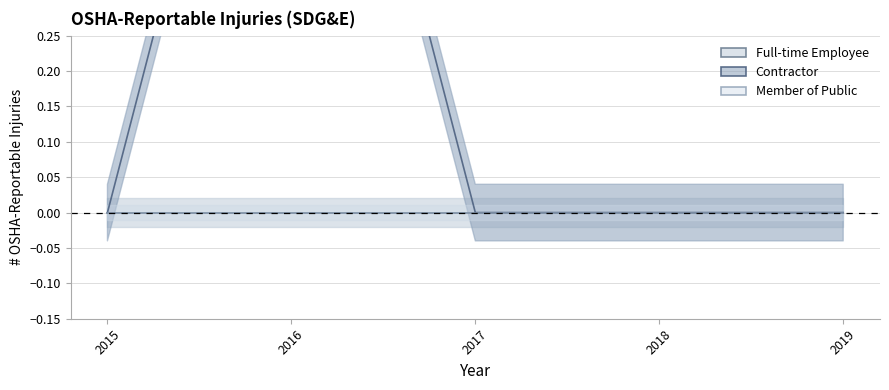

How many lines are shown in the chart?

3